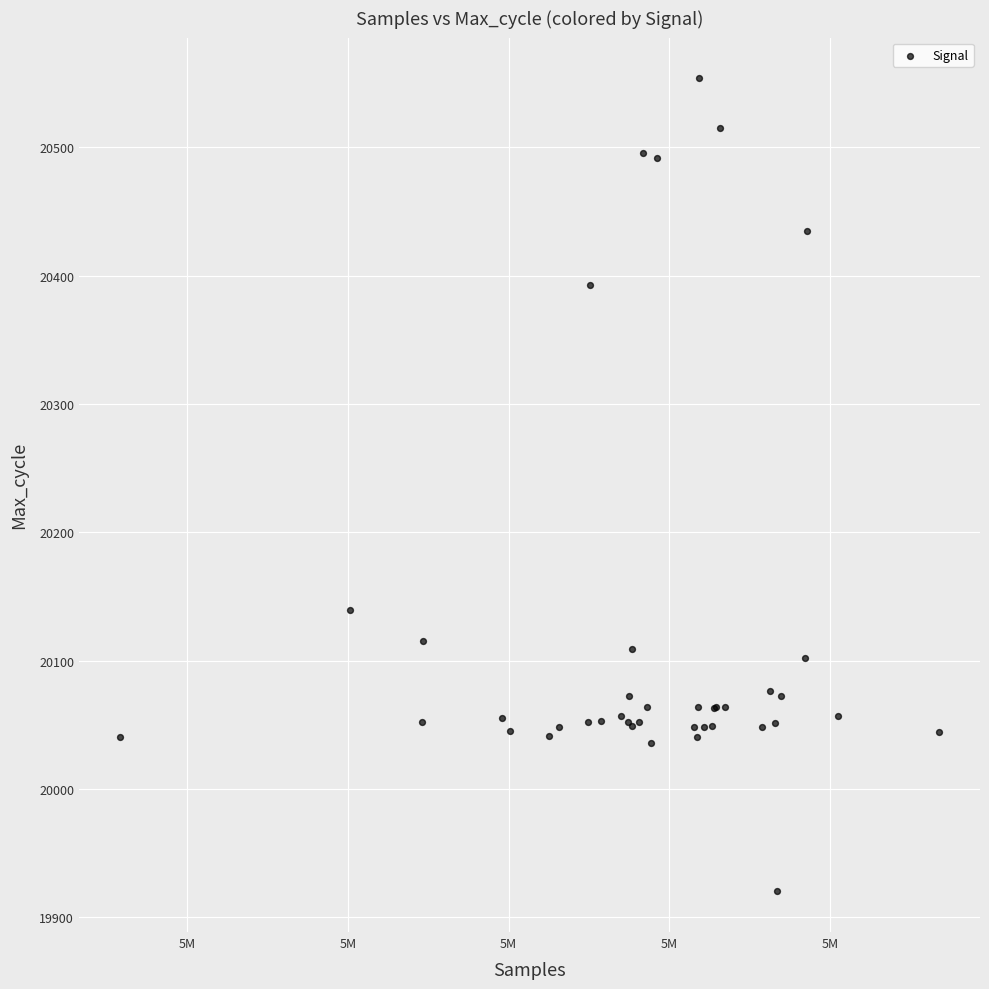

What Y value in the scatter plot is closest to 20237?

20139